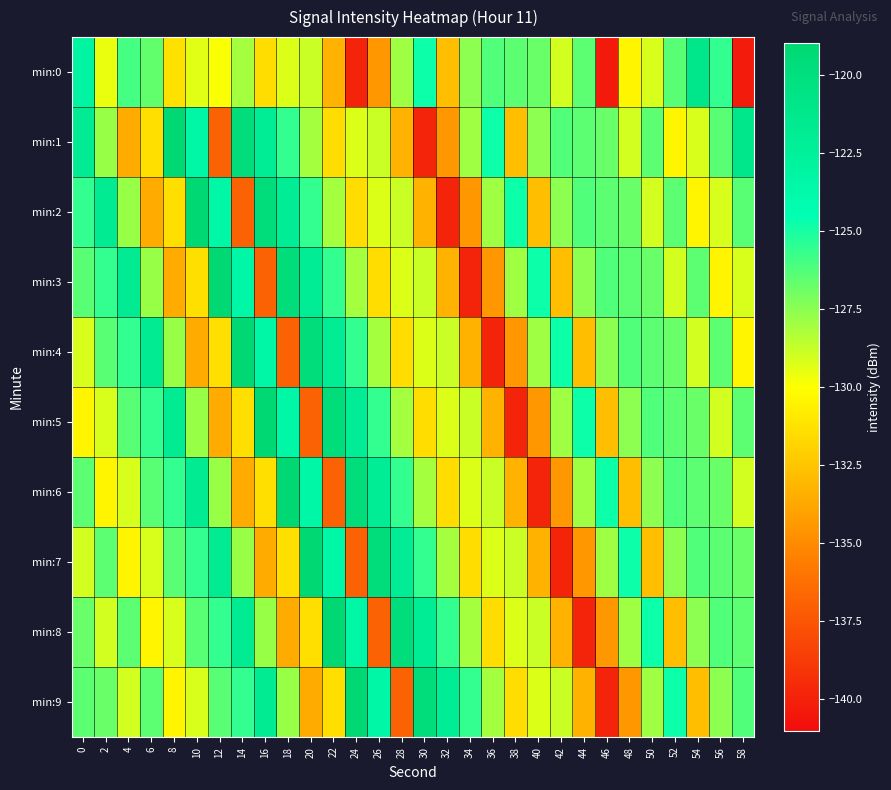

Reading left to right, extract all data points from this chart.

min:0: 0=-123.1	2=-129.6	4=-126.0	6=-126.6	8=-131.3	10=-129.4	12=-129.9	14=-128.0	16=-131.5	18=-129.2	20=-128.9	22=-133.3	24=-139.9	26=-134.4	28=-127.9	30=-124.8	32=-132.8	34=-127.5	36=-126.3	38=-126.5	40=-126.8	42=-129.0	44=-126.5	46=-140.3	48=-130.4	50=-129.2	52=-126.4	54=-121.0	56=-125.6	58=-140.3
min:1: 0=-121.8	2=-127.8	4=-133.6	6=-131.3	8=-119.1	10=-123.4	12=-136.9	14=-119.7	16=-122.0	18=-125.6	20=-128.0	22=-131.5	24=-129.2	26=-128.9	28=-133.3	30=-139.9	32=-134.4	34=-127.9	36=-124.8	38=-132.8	40=-127.5	42=-126.3	44=-126.5	46=-126.8	48=-129.0	50=-126.5	52=-130.4	54=-129.2	56=-126.4	58=-121.0
min:2: 0=-125.6	2=-121.8	4=-127.8	6=-133.6	8=-131.3	10=-119.1	12=-123.4	14=-136.9	16=-119.7	18=-122.0	20=-125.6	22=-128.0	24=-131.5	26=-129.2	28=-128.9	30=-133.3	32=-139.9	34=-134.4	36=-127.9	38=-124.8	40=-132.8	42=-127.5	44=-126.3	46=-126.5	48=-126.8	50=-129.0	52=-126.5	54=-130.4	56=-129.2	58=-126.4
min:3: 0=-126.4	2=-125.6	4=-121.8	6=-127.8	8=-133.6	10=-131.3	12=-119.1	14=-123.4	16=-136.9	18=-119.7	20=-122.0	22=-125.6	24=-128.0	26=-131.5	28=-129.2	30=-128.9	32=-133.3	34=-139.9	36=-134.4	38=-127.9	40=-124.8	42=-132.8	44=-127.5	46=-126.3	48=-126.5	50=-126.8	52=-129.0	54=-126.5	56=-130.4	58=-129.2
min:4: 0=-129.2	2=-126.4	4=-125.6	6=-121.8	8=-127.8	10=-133.6	12=-131.3	14=-119.1	16=-123.4	18=-136.9	20=-119.7	22=-122.0	24=-125.6	26=-128.0	28=-131.5	30=-129.2	32=-128.9	34=-133.3	36=-139.9	38=-134.4	40=-127.9	42=-124.8	44=-132.8	46=-127.5	48=-126.3	50=-126.5	52=-126.8	54=-129.0	56=-126.5	58=-130.4
min:5: 0=-130.4	2=-129.2	4=-126.4	6=-125.6	8=-121.8	10=-127.8	12=-133.6	14=-131.3	16=-119.1	18=-123.4	20=-136.9	22=-119.7	24=-122.0	26=-125.6	28=-128.0	30=-131.5	32=-129.2	34=-128.9	36=-133.3	38=-139.9	40=-134.4	42=-127.9	44=-124.8	46=-132.8	48=-127.5	50=-126.3	52=-126.5	54=-126.8	56=-129.0	58=-126.5
min:6: 0=-126.5	2=-130.4	4=-129.2	6=-126.4	8=-125.6	10=-121.8	12=-127.8	14=-133.6	16=-131.3	18=-119.1	20=-123.4	22=-136.9	24=-119.7	26=-122.0	28=-125.6	30=-128.0	32=-131.5	34=-129.2	36=-128.9	38=-133.3	40=-139.9	42=-134.4	44=-127.9	46=-124.8	48=-132.8	50=-127.5	52=-126.3	54=-126.5	56=-126.8	58=-129.0
min:7: 0=-129.0	2=-126.5	4=-130.4	6=-129.2	8=-126.4	10=-125.6	12=-121.8	14=-127.8	16=-133.6	18=-131.3	20=-119.1	22=-123.4	24=-136.9	26=-119.7	28=-122.0	30=-125.6	32=-128.0	34=-131.5	36=-129.2	38=-128.9	40=-133.3	42=-139.9	44=-134.4	46=-127.9	48=-124.8	50=-132.8	52=-127.5	54=-126.3	56=-126.5	58=-126.8
min:8: 0=-126.8	2=-129.0	4=-126.5	6=-130.4	8=-129.2	10=-126.4	12=-125.6	14=-121.8	16=-127.8	18=-133.6	20=-131.3	22=-119.1	24=-123.4	26=-136.9	28=-119.7	30=-122.0	32=-125.6	34=-128.0	36=-131.5	38=-129.2	40=-128.9	42=-133.3	44=-139.9	46=-134.4	48=-127.9	50=-124.8	52=-132.8	54=-127.5	56=-126.3	58=-126.5
min:9: 0=-126.5	2=-126.8	4=-129.0	6=-126.5	8=-130.4	10=-129.2	12=-126.4	14=-125.6	16=-121.8	18=-127.8	20=-133.6	22=-131.3	24=-119.1	26=-123.4	28=-136.9	30=-119.7	32=-122.0	34=-125.6	36=-128.0	38=-131.5	40=-129.2	42=-128.9	44=-133.3	46=-139.9	48=-134.4	50=-127.9	52=-124.8	54=-132.8	56=-127.5	58=-126.3